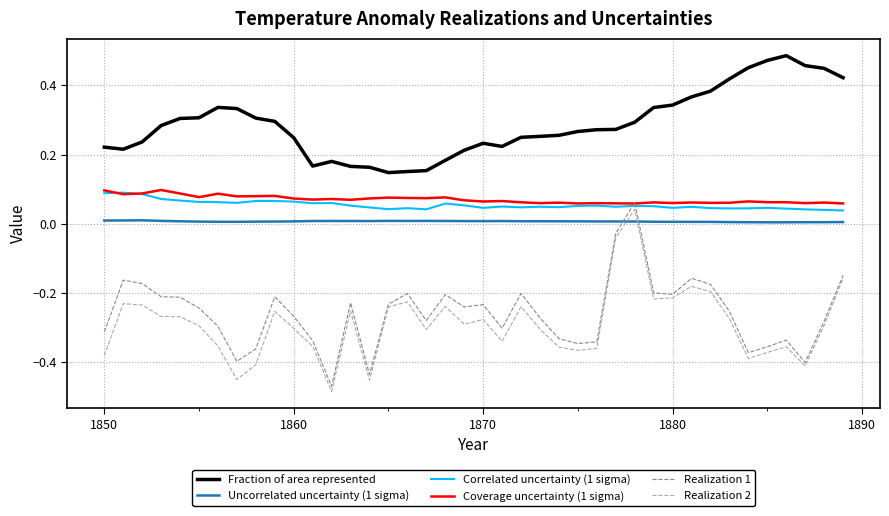

What is the sum of all Realization 2 values?

-11.6